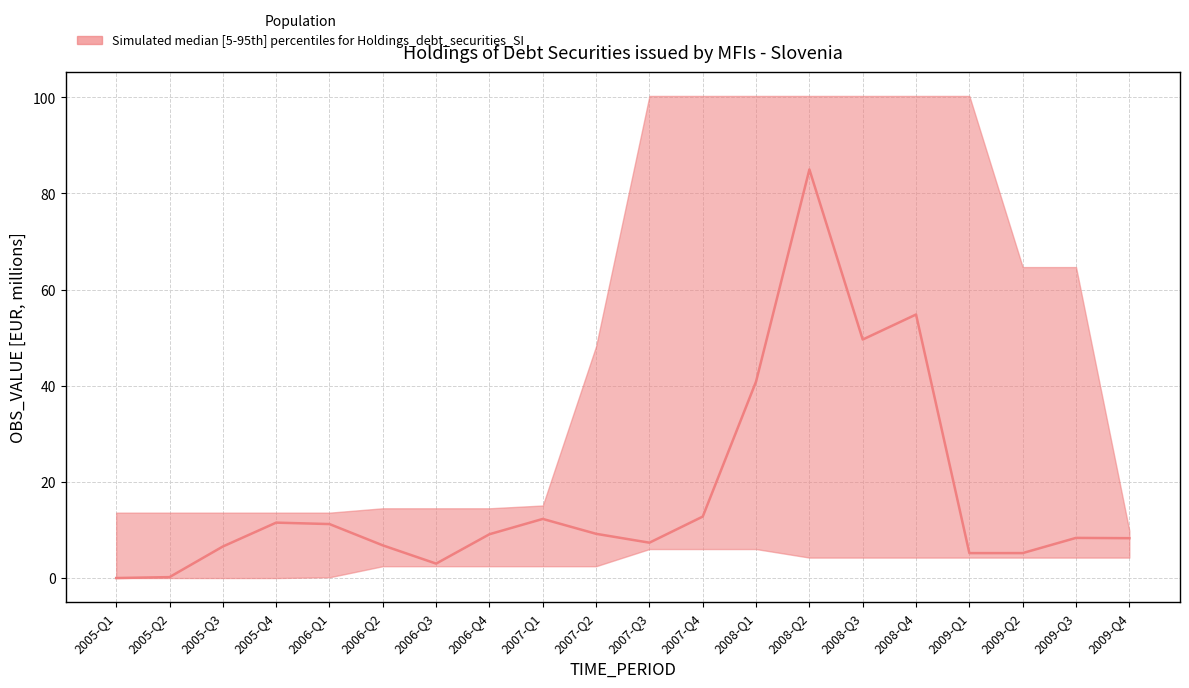

How many points are higher than both their immediate neighbors (excluding endpoints)?

5